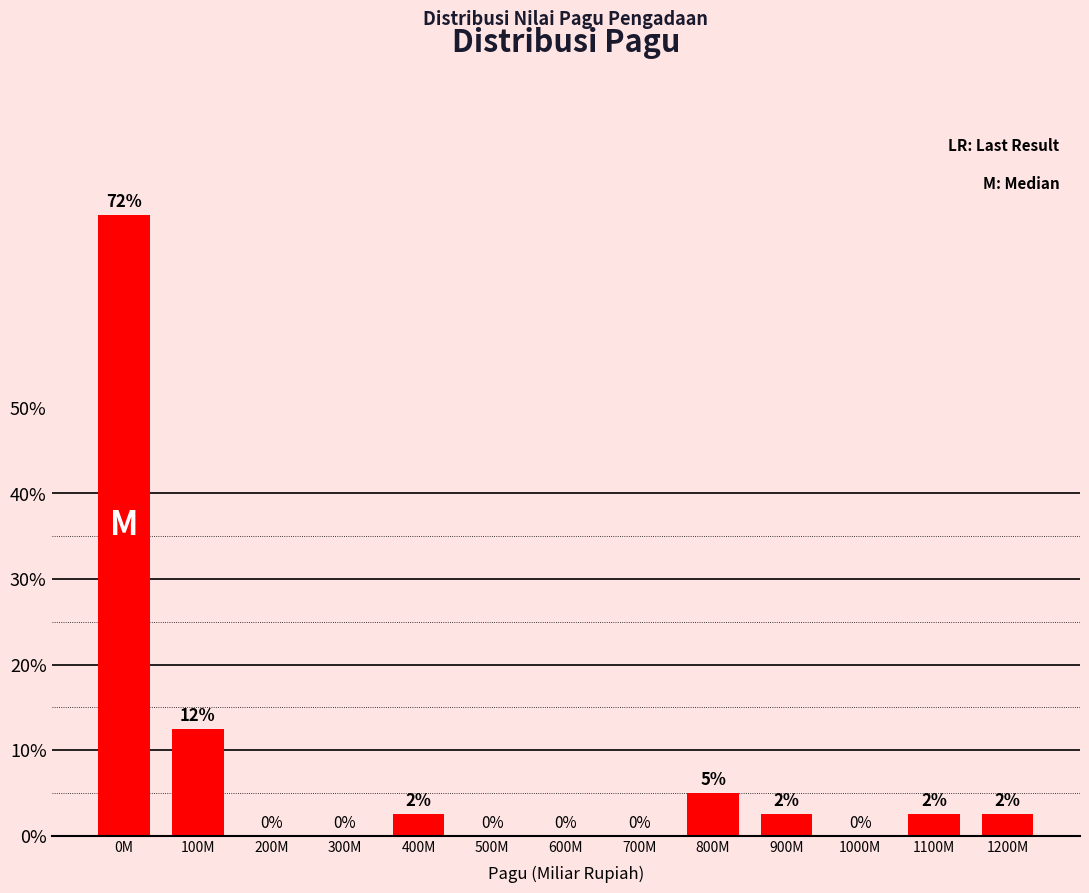

The chart shows a value of 2.5 at 400M. True or false?

True